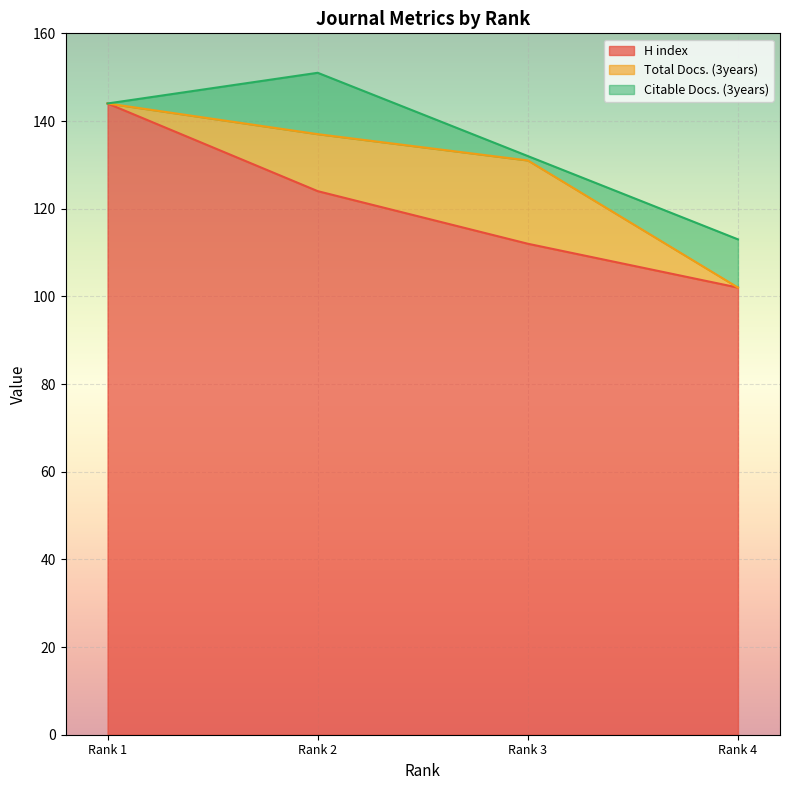

True or false: Total Docs. (3years) and H index cross at least once.

False